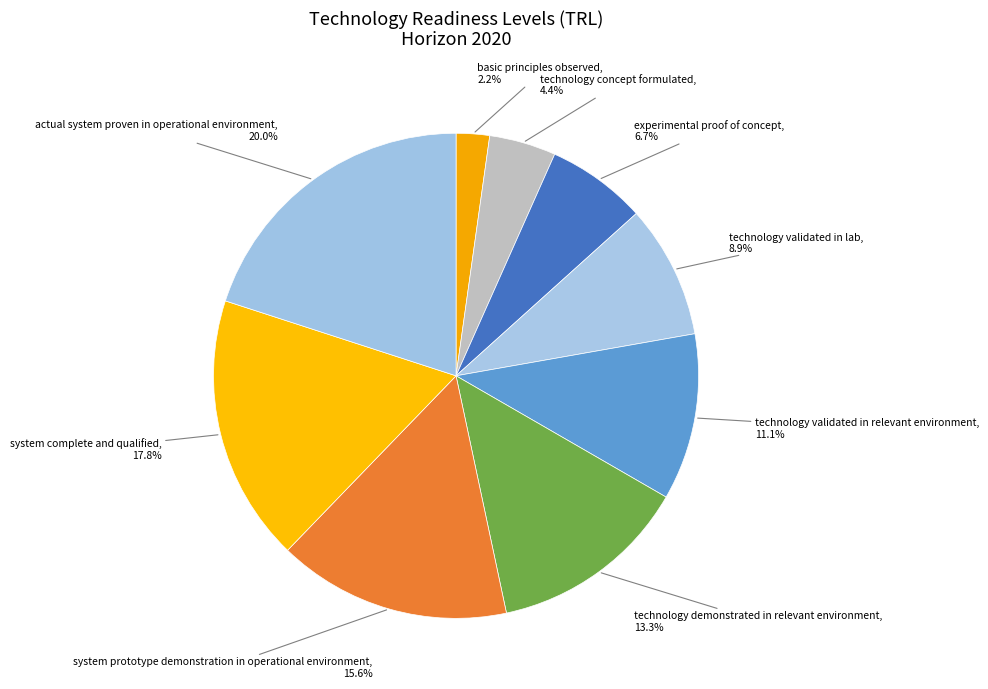

Count the number of slices in the pie.

9